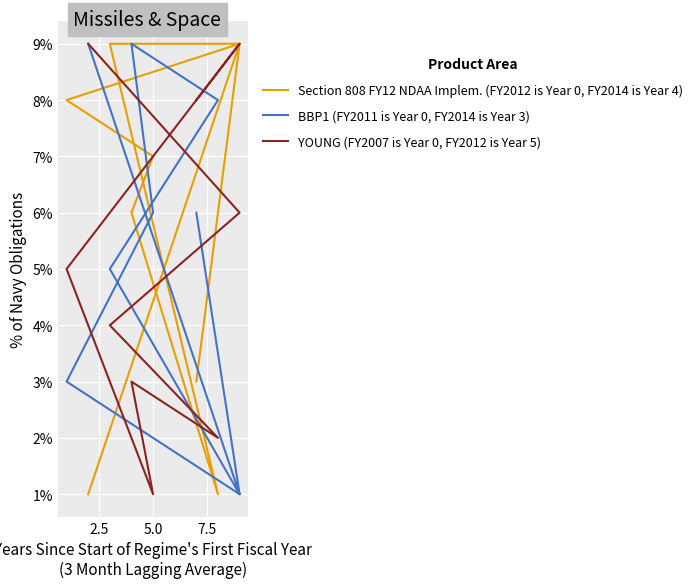

How many interior local peaks does the BBP1 (FY2011 is Year 0, FY2014 is Year 3) series have?

1